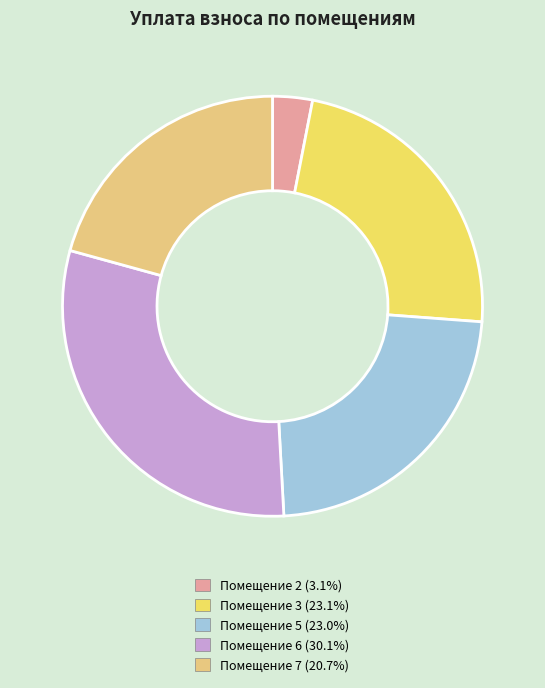

Does any single category account for the majority?

No